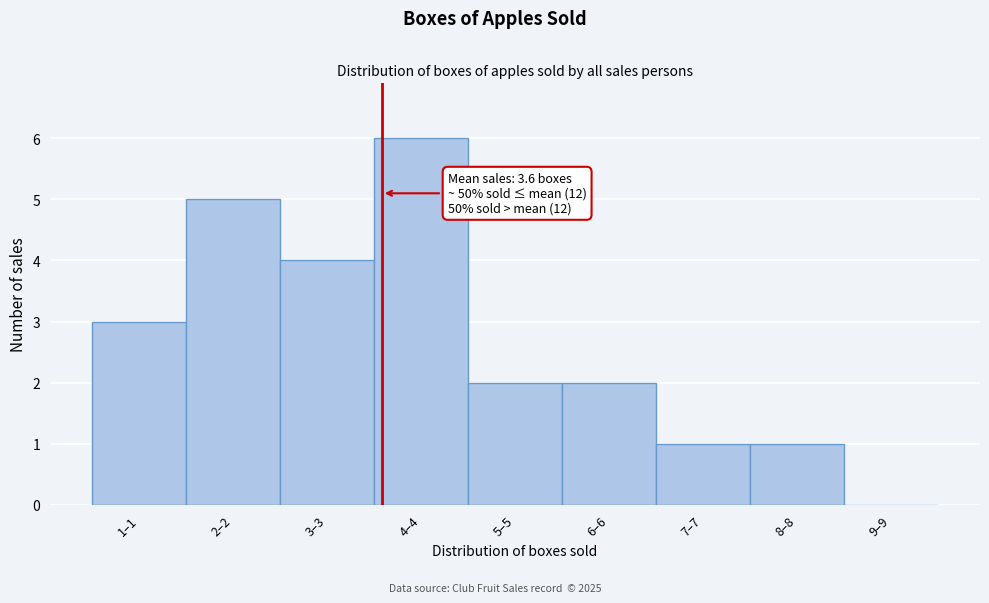

Reading left to right, extract all data points from this chart.

1–1=3	2–2=5	3–3=4	4–4=6	5–5=2	6–6=2	7–7=1	8–8=1	9–9=0